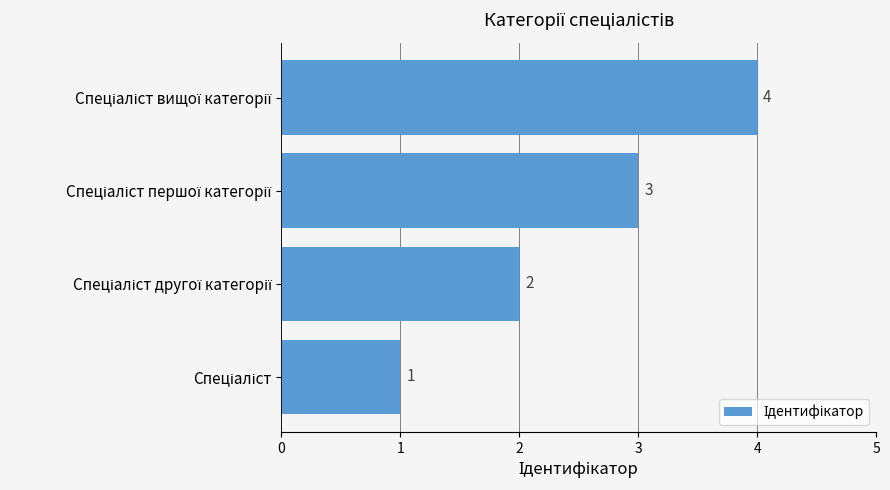

Does the chart contain stacked bars?

No